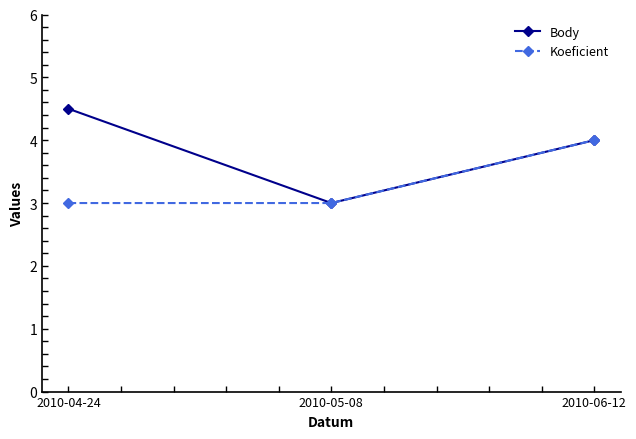

The value of Body at 2010-05-08 is 3.0. True or false?

True